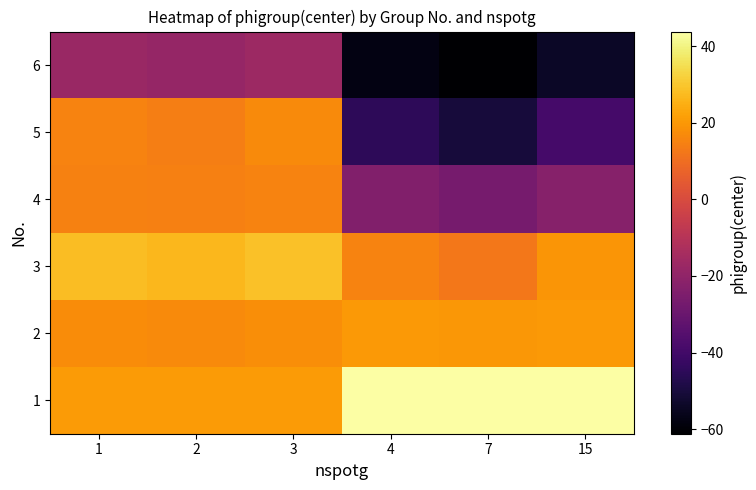

At which category does the chart reach its peak across all series?

4